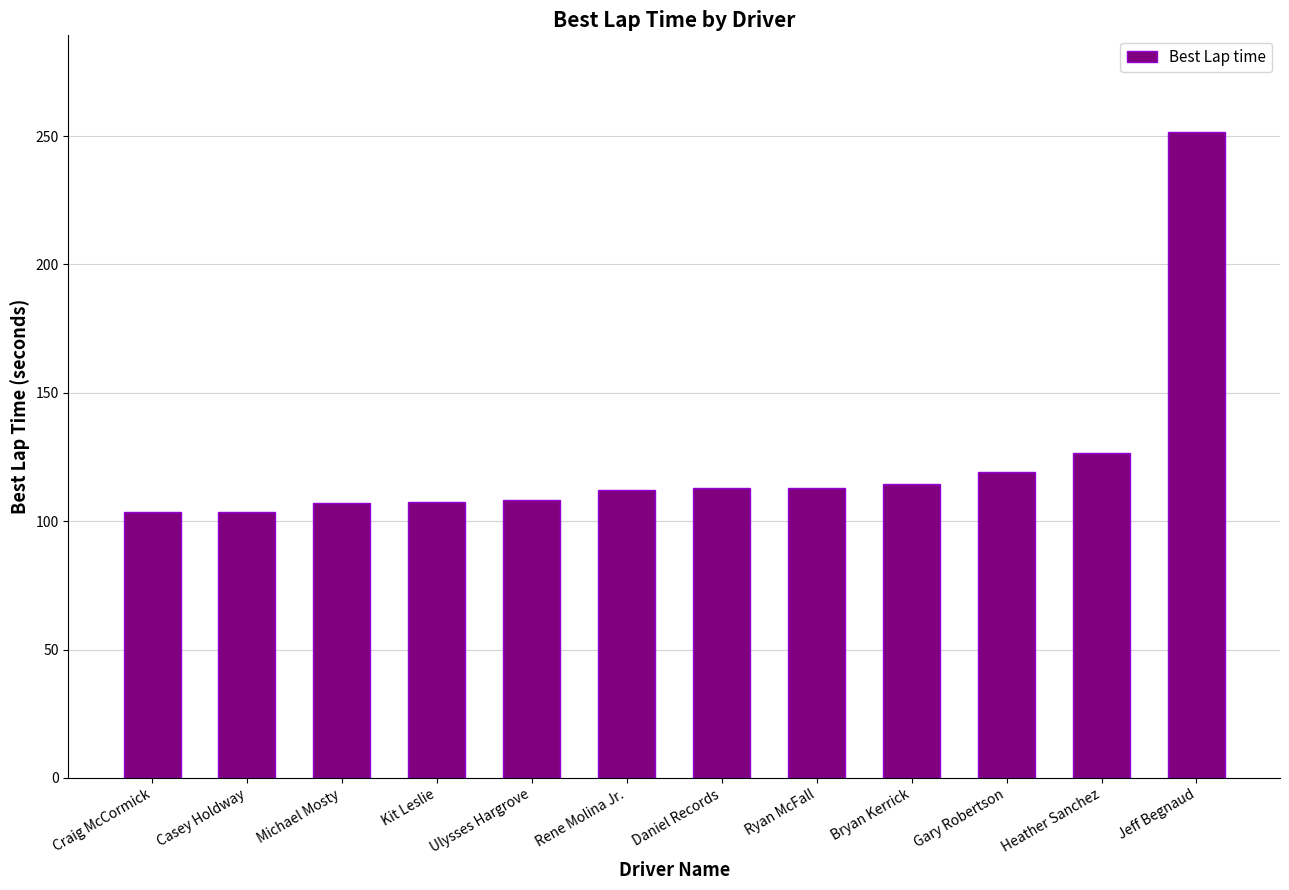

How many values exceed 112?

7